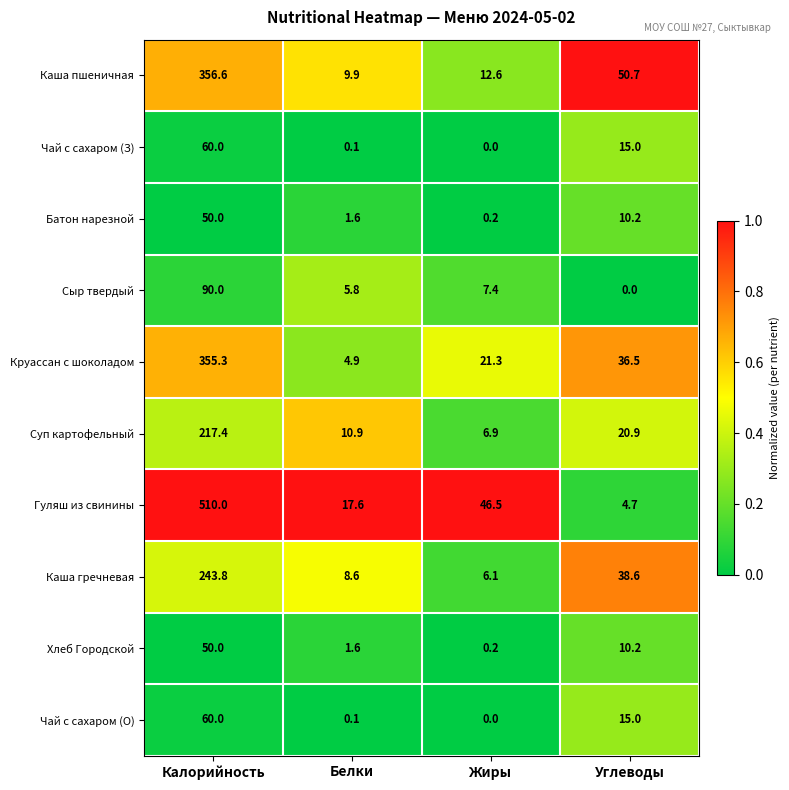

Which label corresponds to the largest value in the chart?

Калорийность